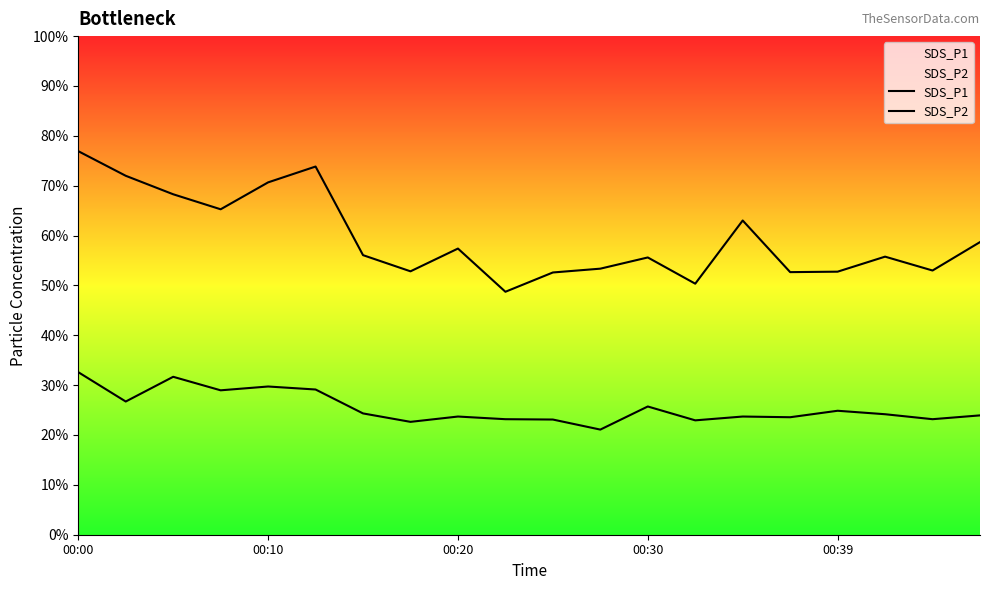

True or false: SDS_P1 and SDS_P2 intersect in this chart.

False